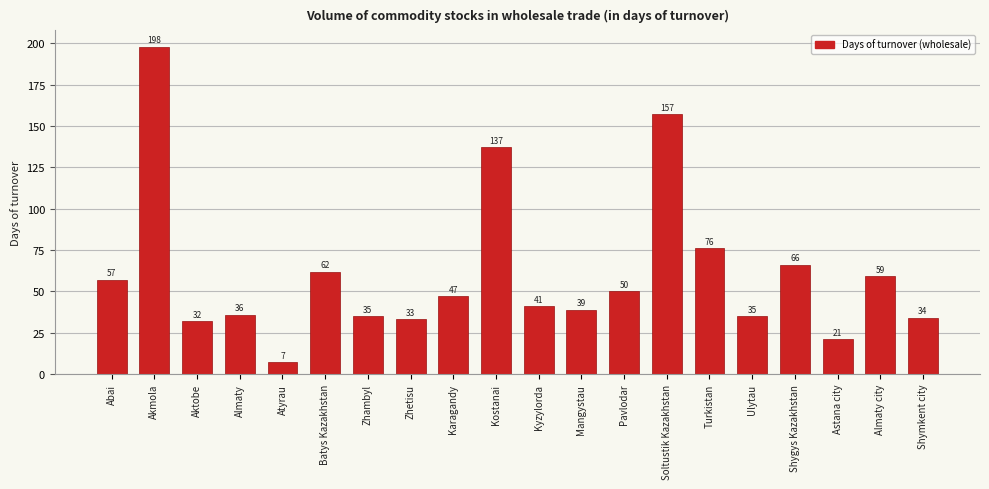

Reading right to left, what are all the values shown in this chart?

Shymkent city=34	Almaty city=59	Astana city=21	Shygys Kazakhstan=66	Ulytau=35	Turkistan=76	Soltustik Kazakhstan=157	Pavlodar=50	Mangystau=39	Kyzylorda=41	Kostanai=137	Karagandy=47	Zhetisu=33	Zhambyl=35	Batys Kazakhstan=62	Atyrau=7	Almaty=36	Aktobe=32	Akmola=198	Abai=57